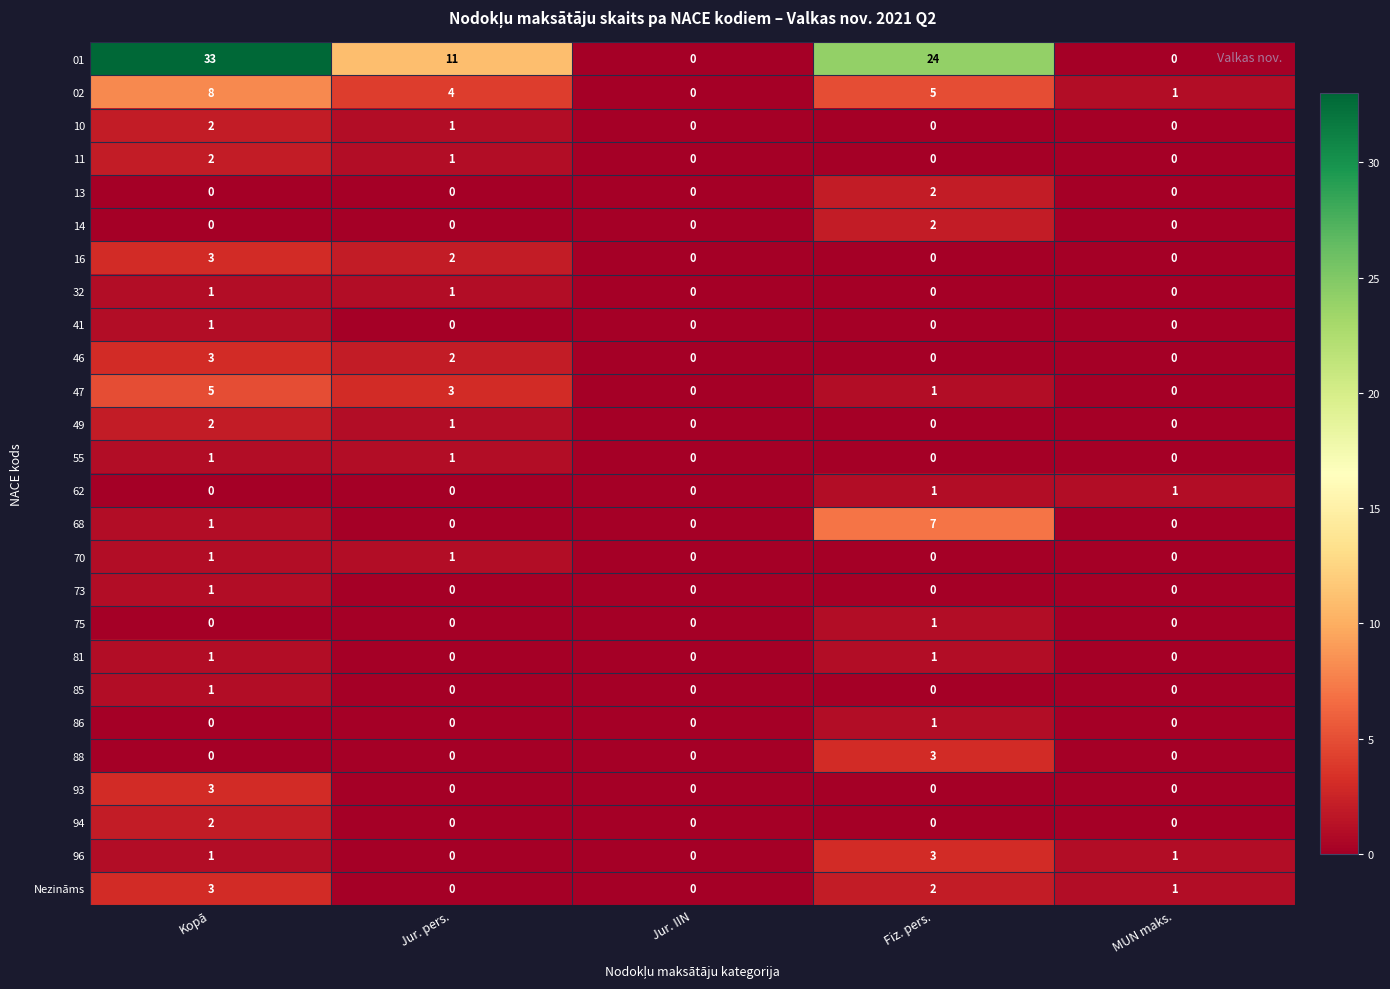

What is the sum of all 10 values?

3